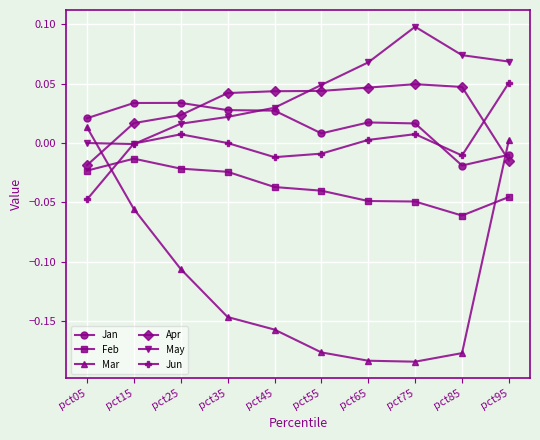

Is this an area chart (filled region under the line)?

No